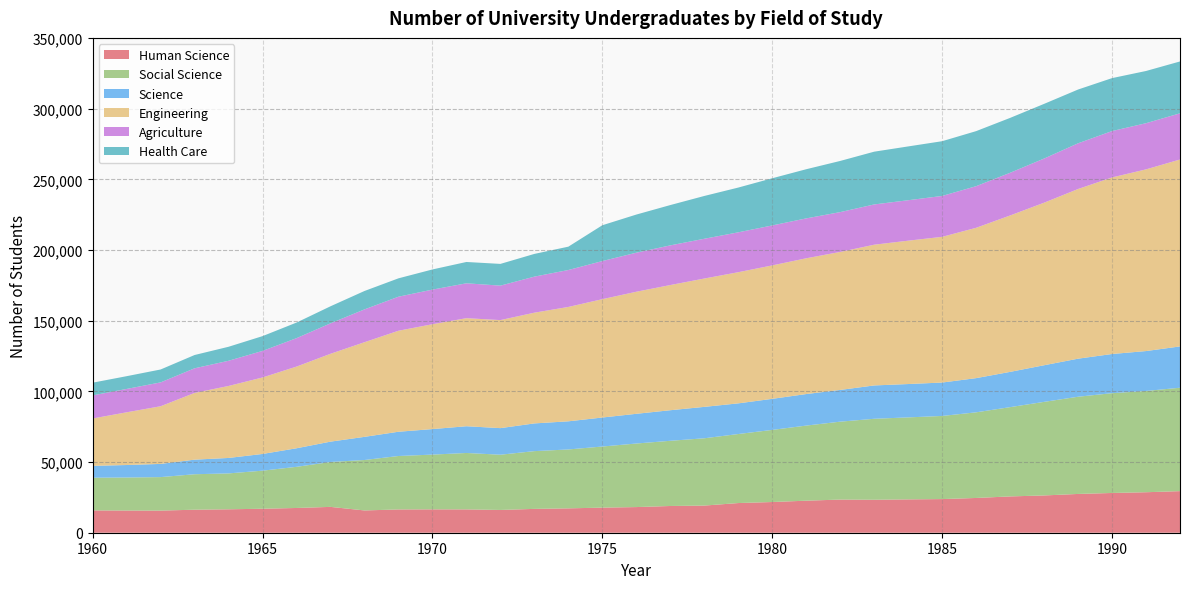

Reading left to right, what are all the values shown in this chart?

Human Science: 1960=15789	1961=15709	1962=15653	1963=16285	1964=16576	1965=16967	1966=17510	1967=18283	1968=15766	1969=16468	1970=16533	1971=16504	1972=16108	1973=16867	1974=17241	1975=17753	1976=18145	1977=18914	1978=19206	1979=20996	1980=21725	1981=22669	1982=23460	1983=23324	1984=23594	1985=23803	1986=24591	1987=25687	1988=26377	1989=27437	1990=28123	1991=28648	1992=29426
Social Science: 1960=23140	1961=23362	1962=23698	1963=25095	1964=25395	1965=26936	1966=29112	1967=31767	1968=35687	1969=37813	1970=38742	1971=39922	1972=39087	1973=40863	1974=41672	1975=43240	1976=44970	1977=46127	1978=47617	1979=48832	1980=51020	1981=53135	1982=55118	1983=57293	1984=58008	1985=58815	1986=60595	1987=63165	1988=66204	1989=68777	1990=70614	1991=71653	1992=73159
Science: 1960=8379	1961=8831	1962=9334	1963=10314	1964=10935	1965=11826	1966=13125	1967=14391	1968=16370	1969=17163	1970=18051	1971=18916	1972=18805	1973=19608	1974=19908	1975=20517	1976=21017	1977=21628	1978=22214	1979=21696	1980=21982	1981=22307	1982=22448	1983=23586	1984=23593	1985=23639	1986=24185	1987=24946	1988=25910	1989=26922	1990=27708	1991=28228	1992=29222
Engineering: 1960=33515	1961=37291	1962=40796	1963=47215	1964=50933	1965=54121	1966=57798	1967=62153	1968=66965	1969=71453	1970=74190	1971=76448	1972=76433	1973=78351	1974=80917	1975=83730	1976=86364	1977=88571	1978=90799	1979=92794	1980=94405	1981=96052	1982=97641	1983=99574	1984=101428	1985=103084	1986=106361	1987=110652	1988=114999	1989=120049	1990=124919	1991=128545	1992=132245
Agriculture: 1960=16340	1961=16537	1962=16879	1963=17423	1964=17821	1965=18793	1966=20116	1967=21561	1968=23228	1969=24090	1970=24497	1971=24682	1972=24388	1973=25504	1974=26139	1975=26958	1976=27625	1977=28065	1978=28143	1979=28217	1980=28277	1981=28230	1982=28174	1983=28486	1984=28620	1985=28930	1986=29453	1987=30207	1988=31239	1989=32338	1990=32815	1991=32665	1992=32688
Health Care: 1960=8996	1961=9023	1962=9130	1963=9400	1964=9906	1965=10452	1966=11025	1967=12055	1968=13016	1969=12997	1970=14254	1971=15084	1972=15374	1973=16070	1974=16513	1975=25346	1976=26981	1977=28517	1978=30279	1979=31665	1980=33375	1981=34781	1982=36196	1983=37328	1984=38066	1985=38729	1986=38943	1987=38830	1988=38683	1989=38039	1990=37457	1991=36946	1992=36688